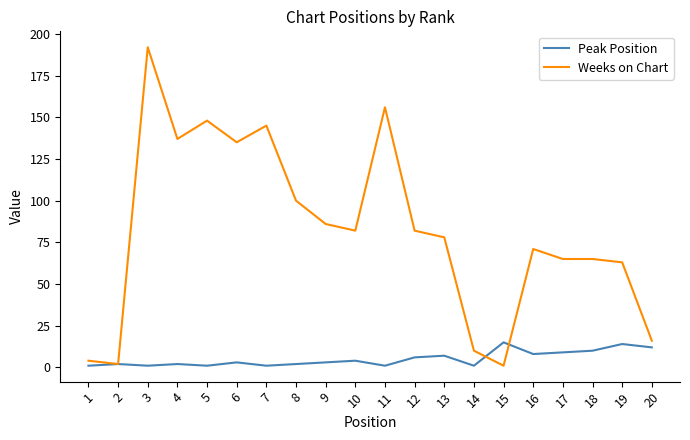

Which series has the widest spread of values?

Weeks on Chart